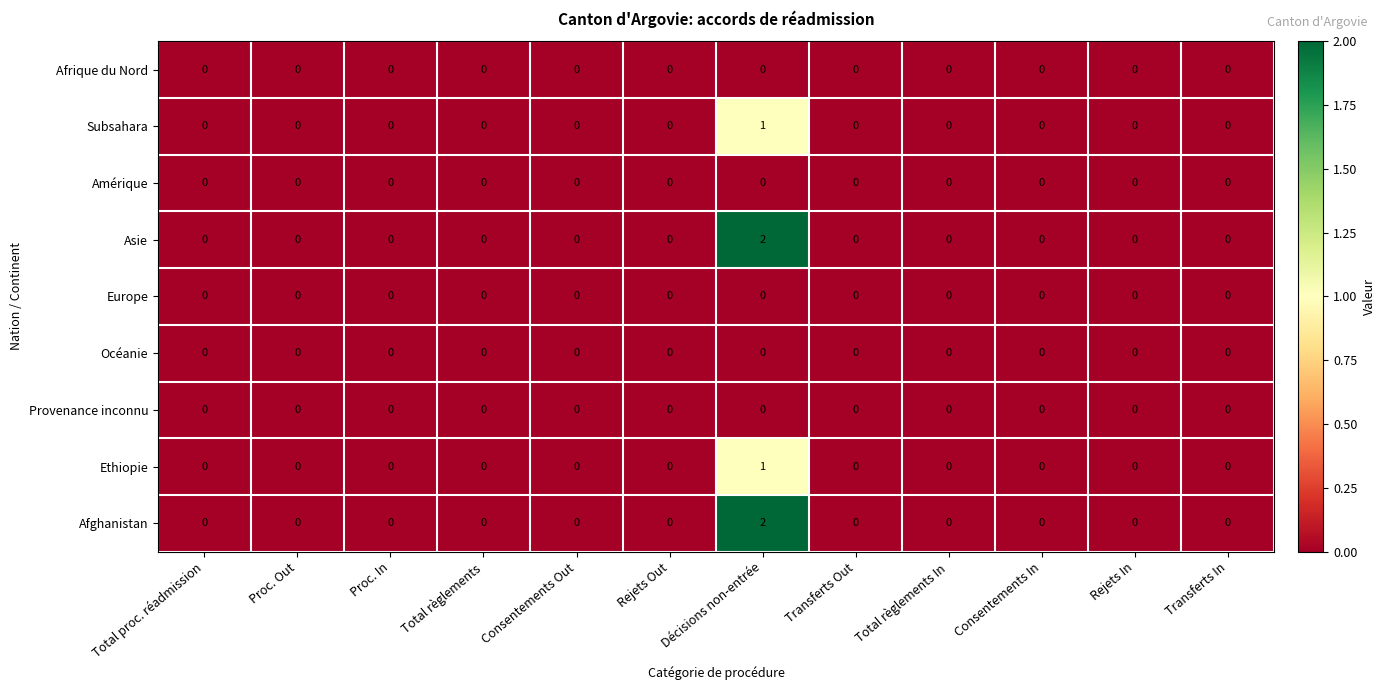

At which category is the sum across all series the highest?

Décisions non-entrée